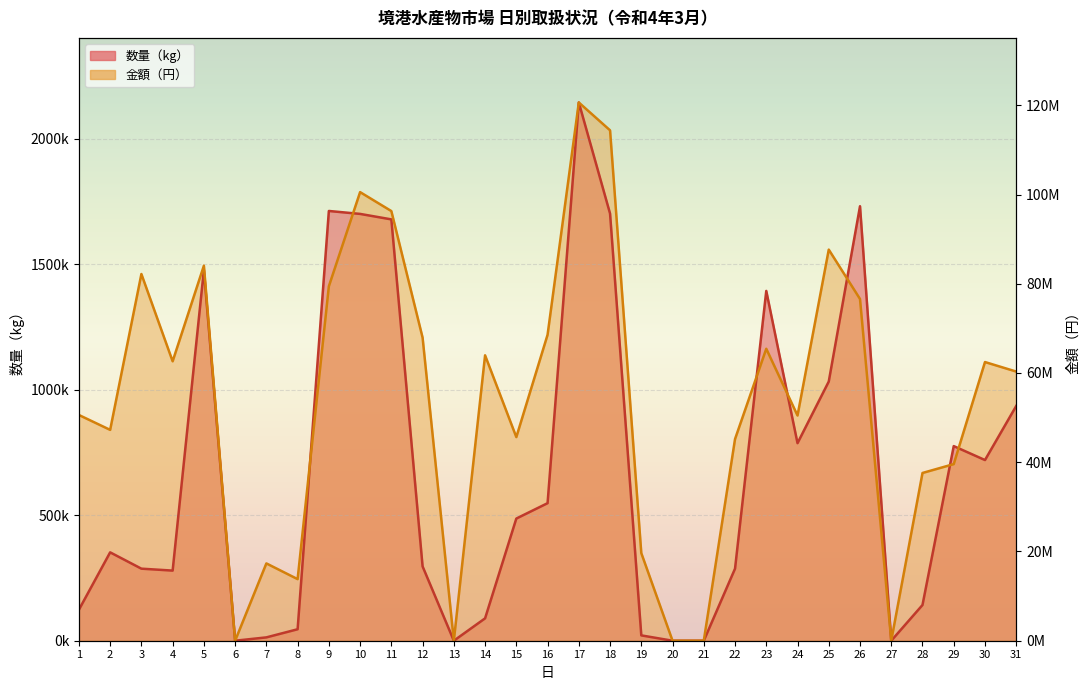

Which series changed the most between 12 and 13?

金額(円)